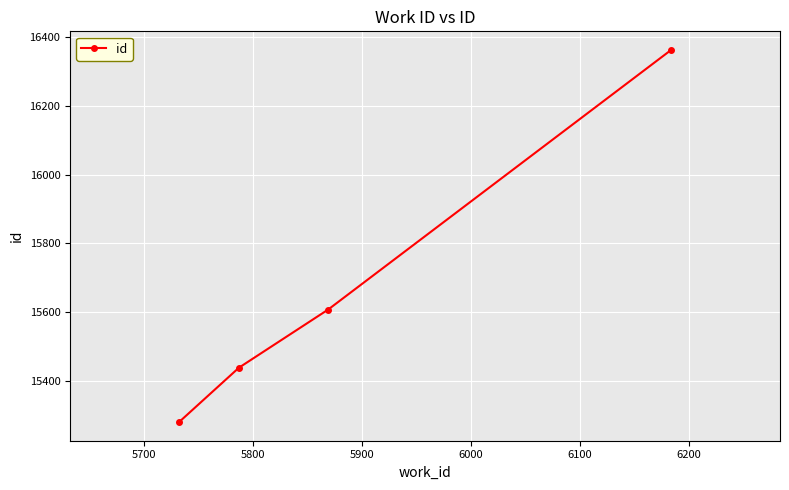

What is the difference between the second highest and second lowest values?

169